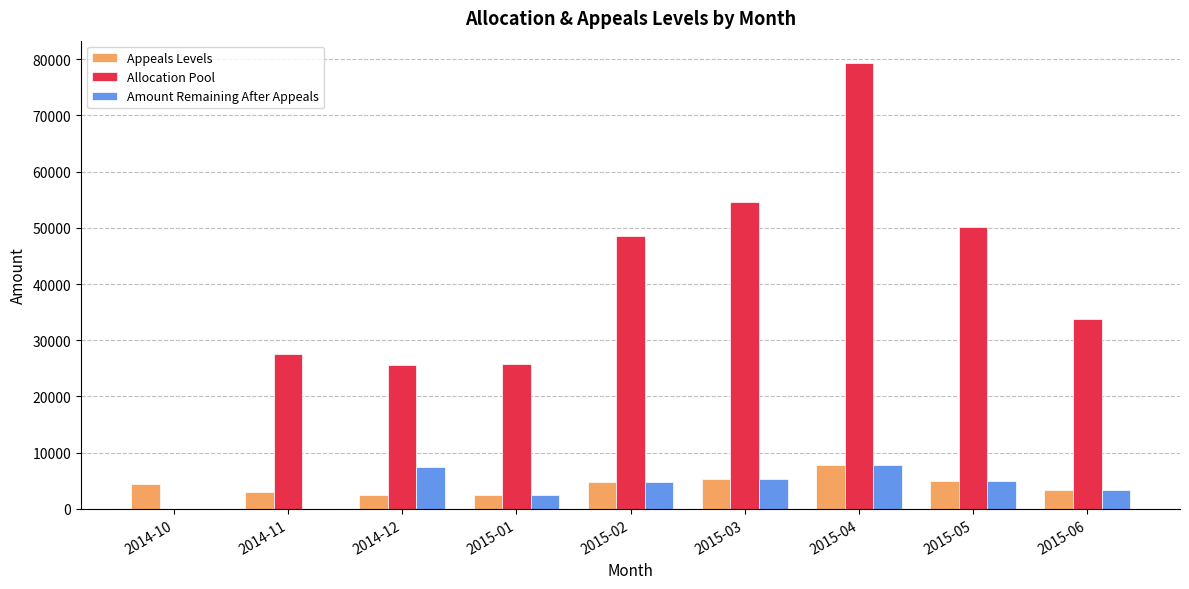

Which category has the highest value in the Allocation Pool series?

2015-04